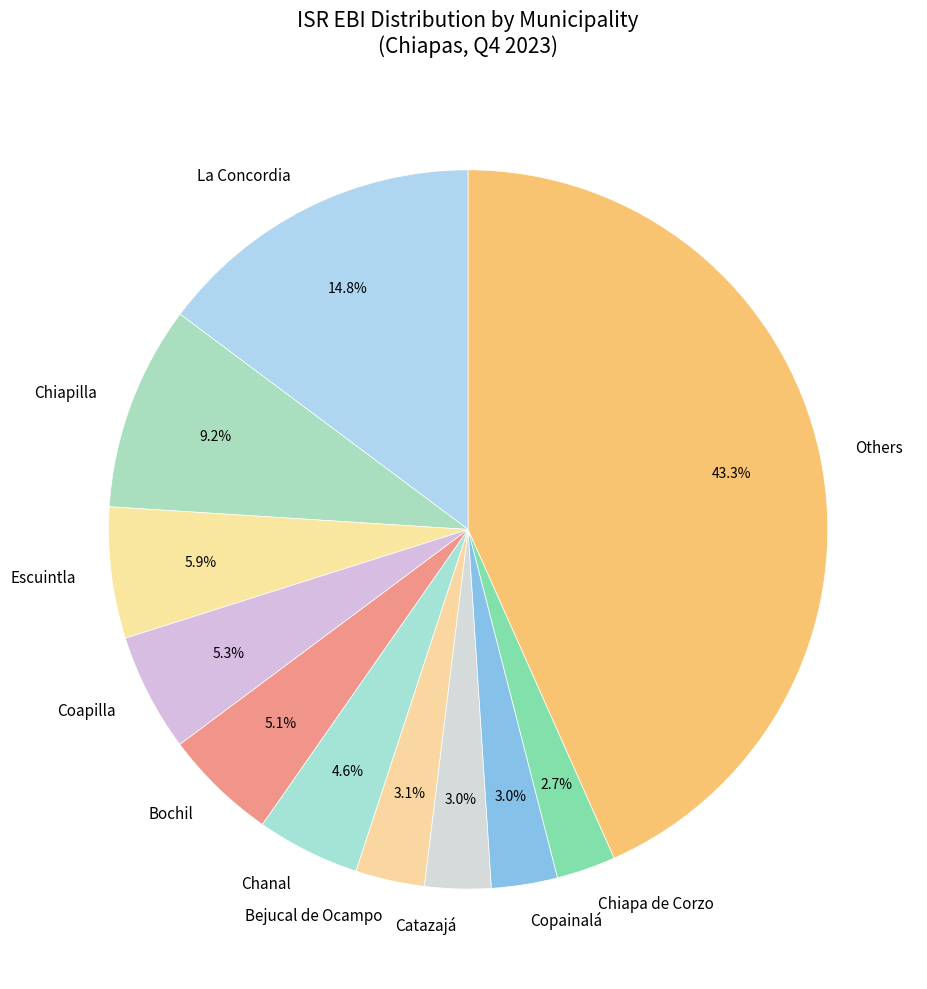

How many slices are in this pie chart?

11